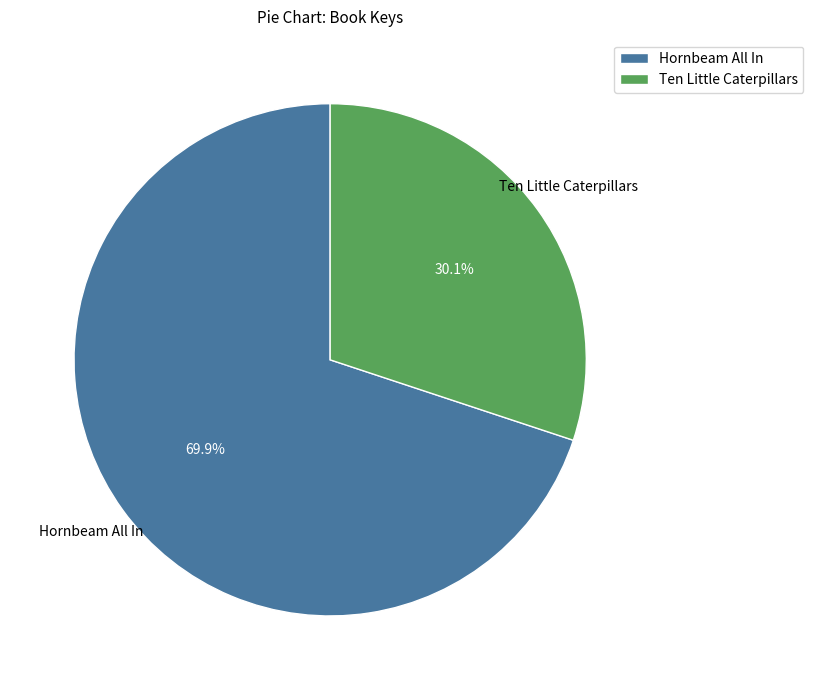

The Hornbeam All In slice represents 70% of the pie. True or false?

True